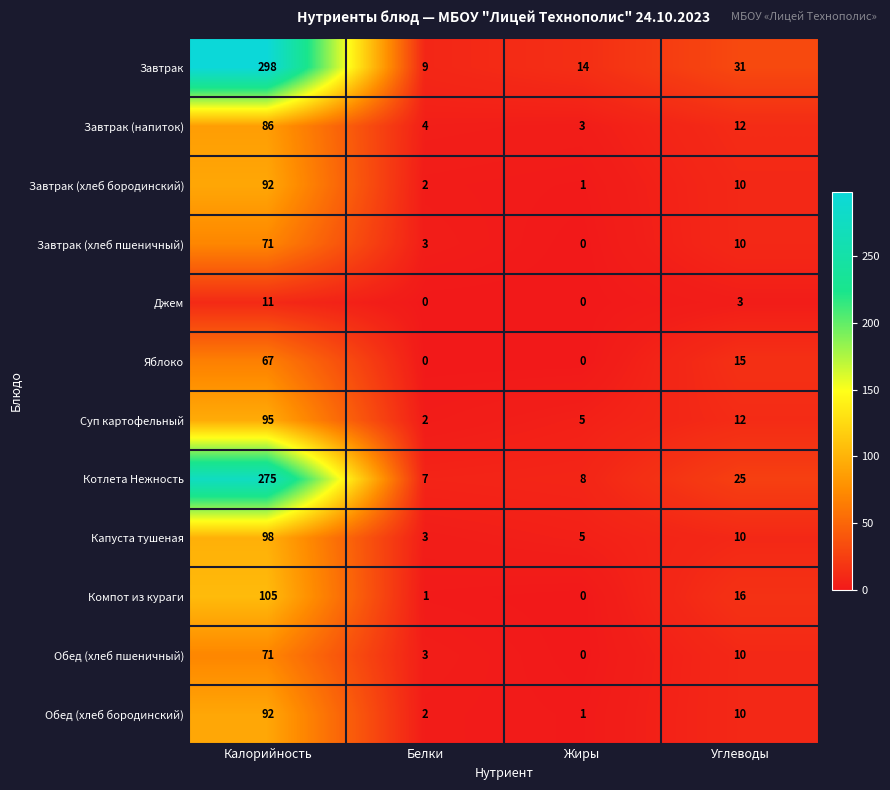

What is the approximate value of Завтрак (хлеб пшеничный) at Углеводы?

10